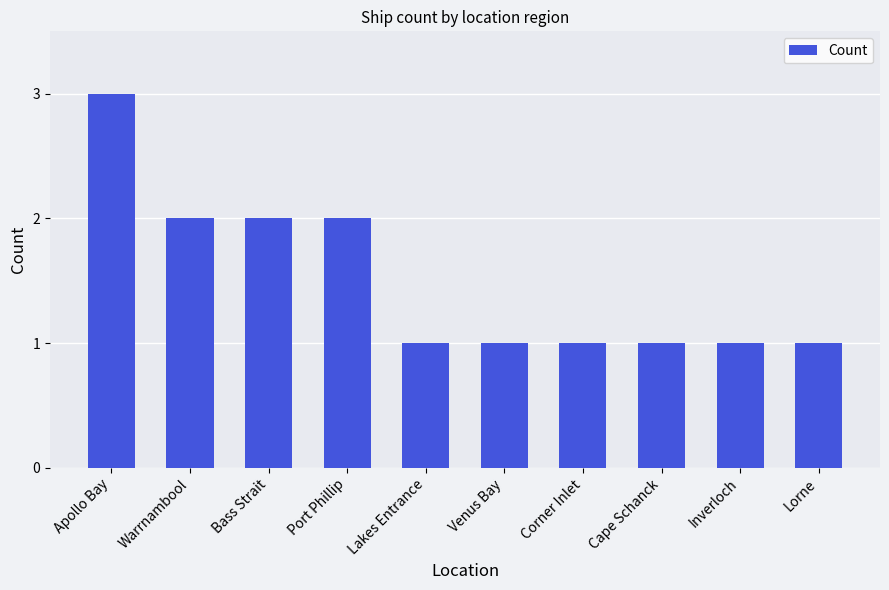

Reading left to right, transcribe all the data shown in this chart.

Apollo Bay=3	Warrnambool=2	Bass Strait=2	Port Phillip=2	Lakes Entrance=1	Venus Bay=1	Corner Inlet=1	Cape Schanck=1	Inverloch=1	Lorne=1